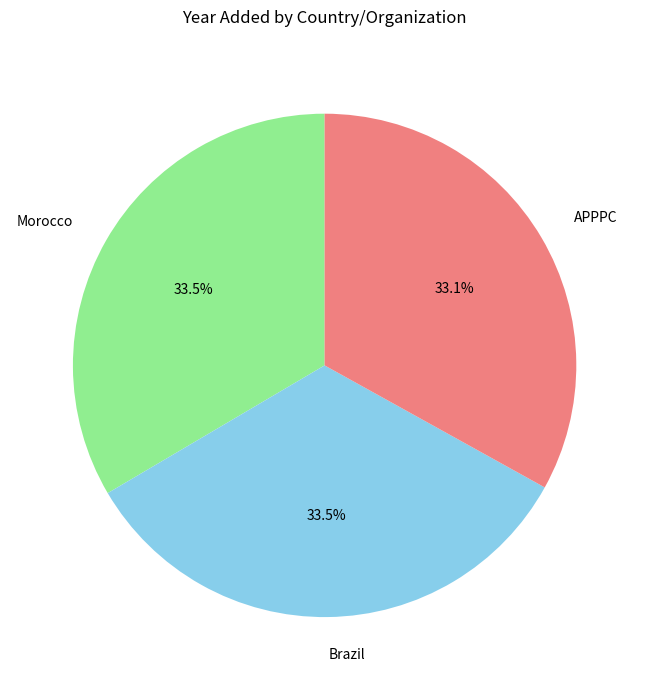

Is there a majority slice in this chart?

No